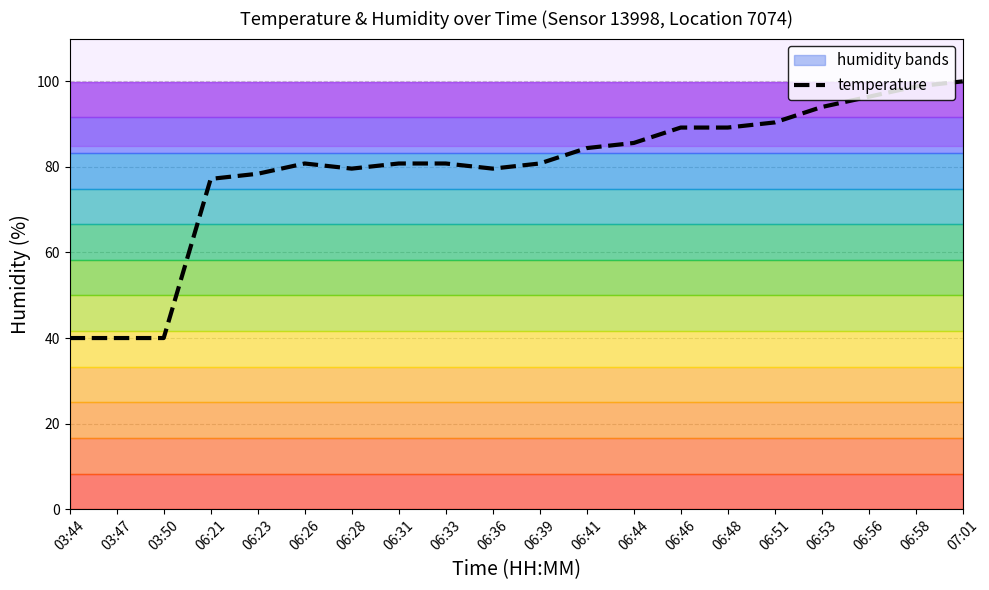

What is the difference between the values at 06:48 and 06:53?

4.8